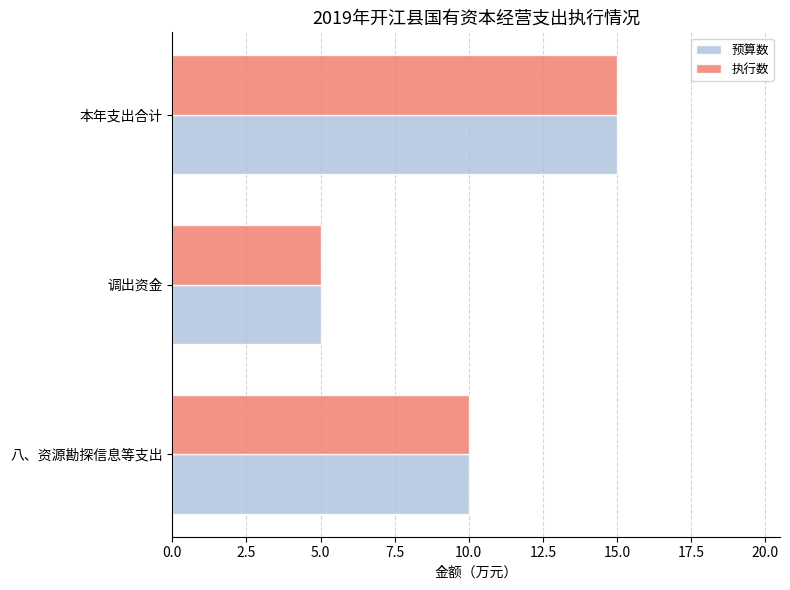

Is it true that 预算数 equals 16 at 八、资源勘探信息等支出?

False